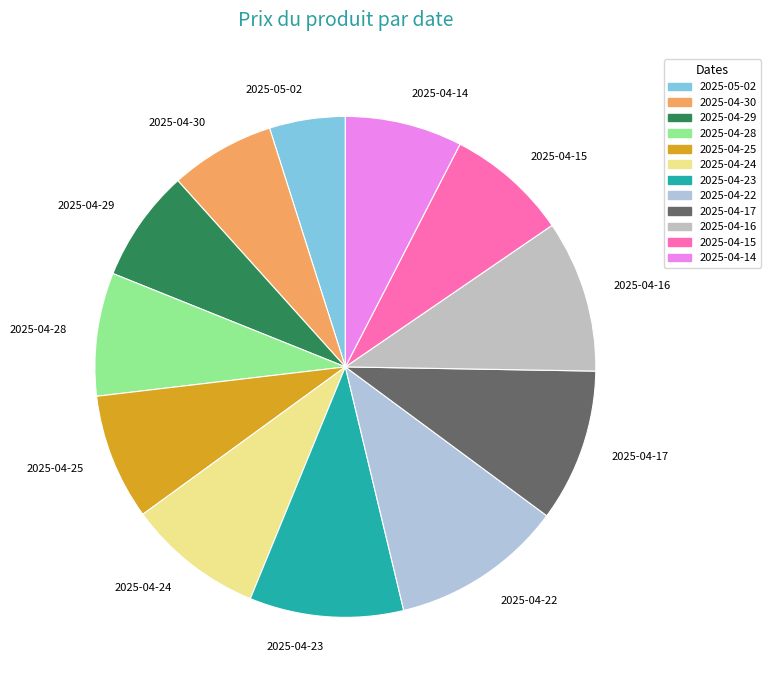

Which has a higher value, 2025-04-25 or 2025-04-14?

2025-04-25